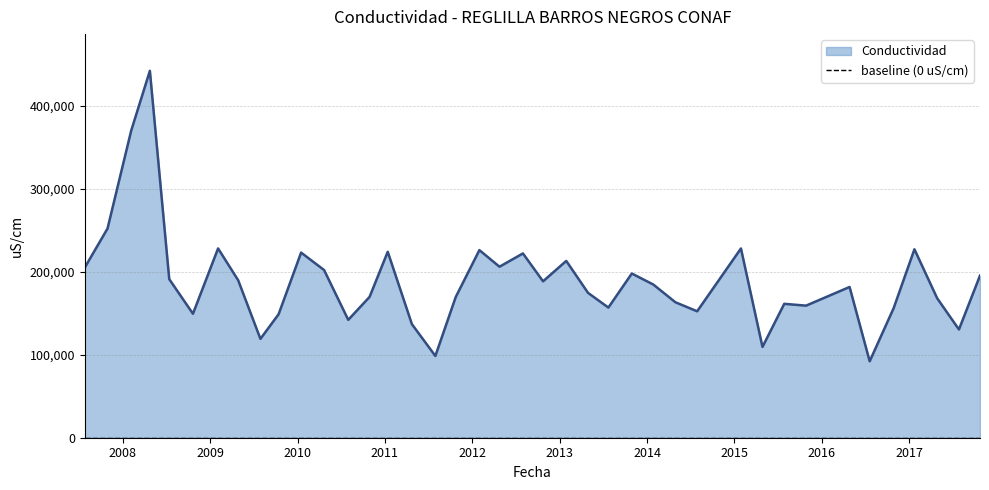

Where is the data nearest to the value 267050?

2007-10-30